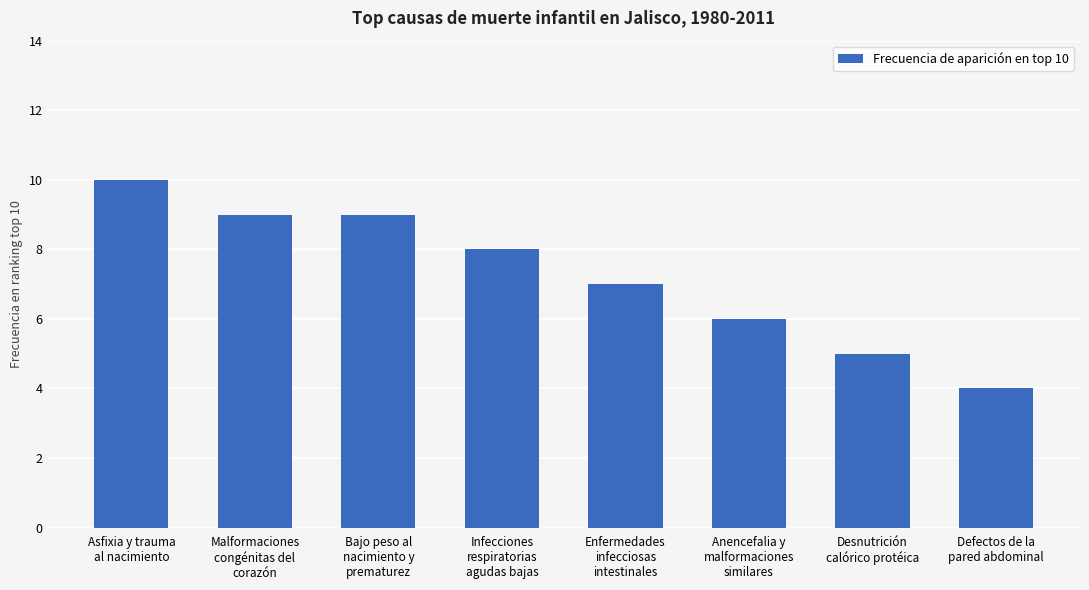

What is the average value?

7